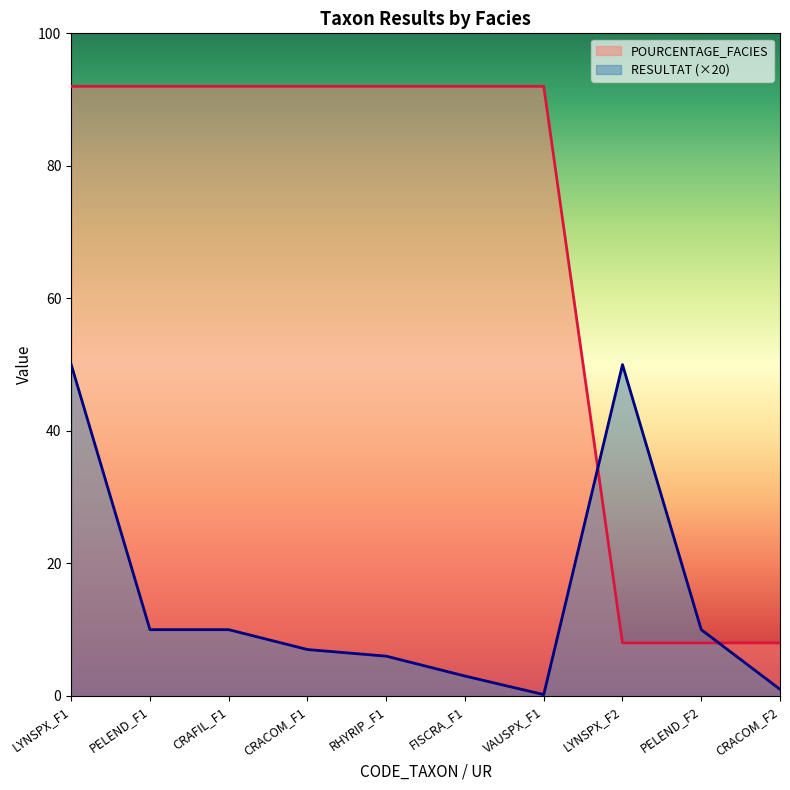

Where is POURCENTAGE_FACIES nearest to the value 50?

LYNSPX_F1